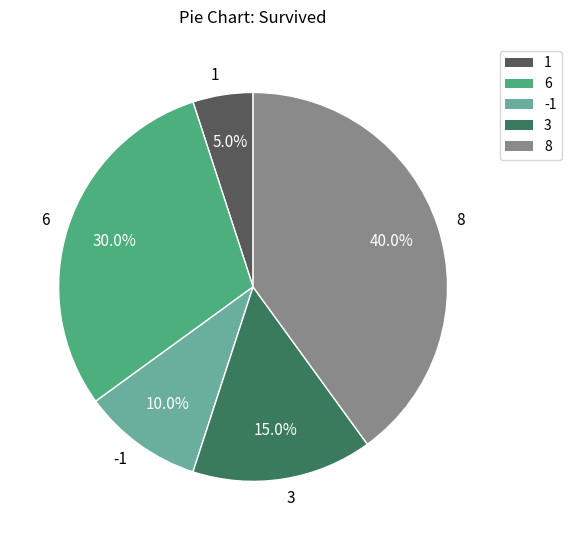

Is it true that 6 is 30% of the pie?

True